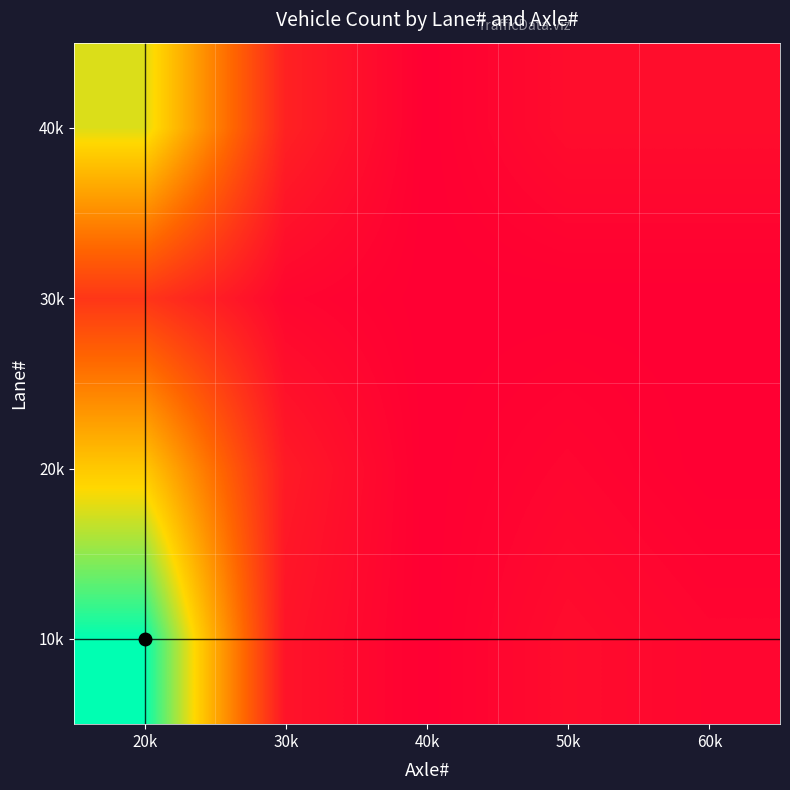

Between 50k and 40k, which is larger?

50k